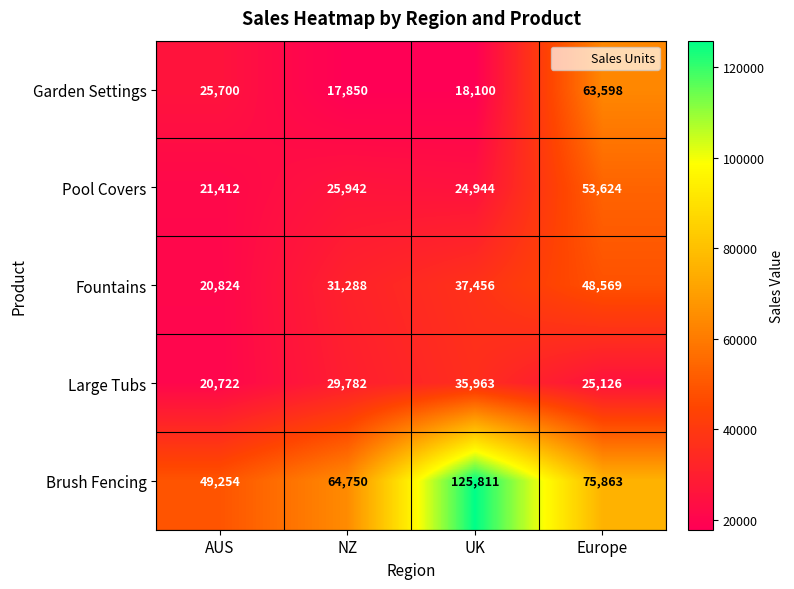

List the series in order of their peak value, lowest first.

Large Tubs, Fountains, Pool Covers, Garden Settings, Brush Fencing